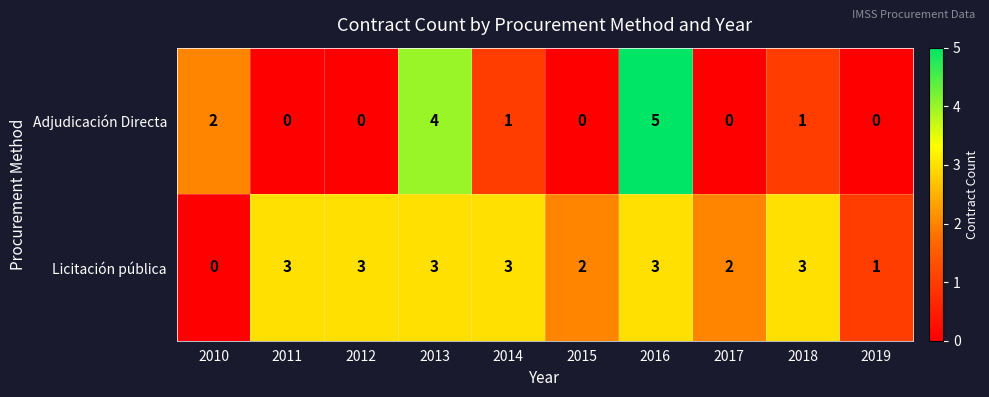

List the series in order of their peak value, lowest first.

Licitación pública, Adjudicación Directa